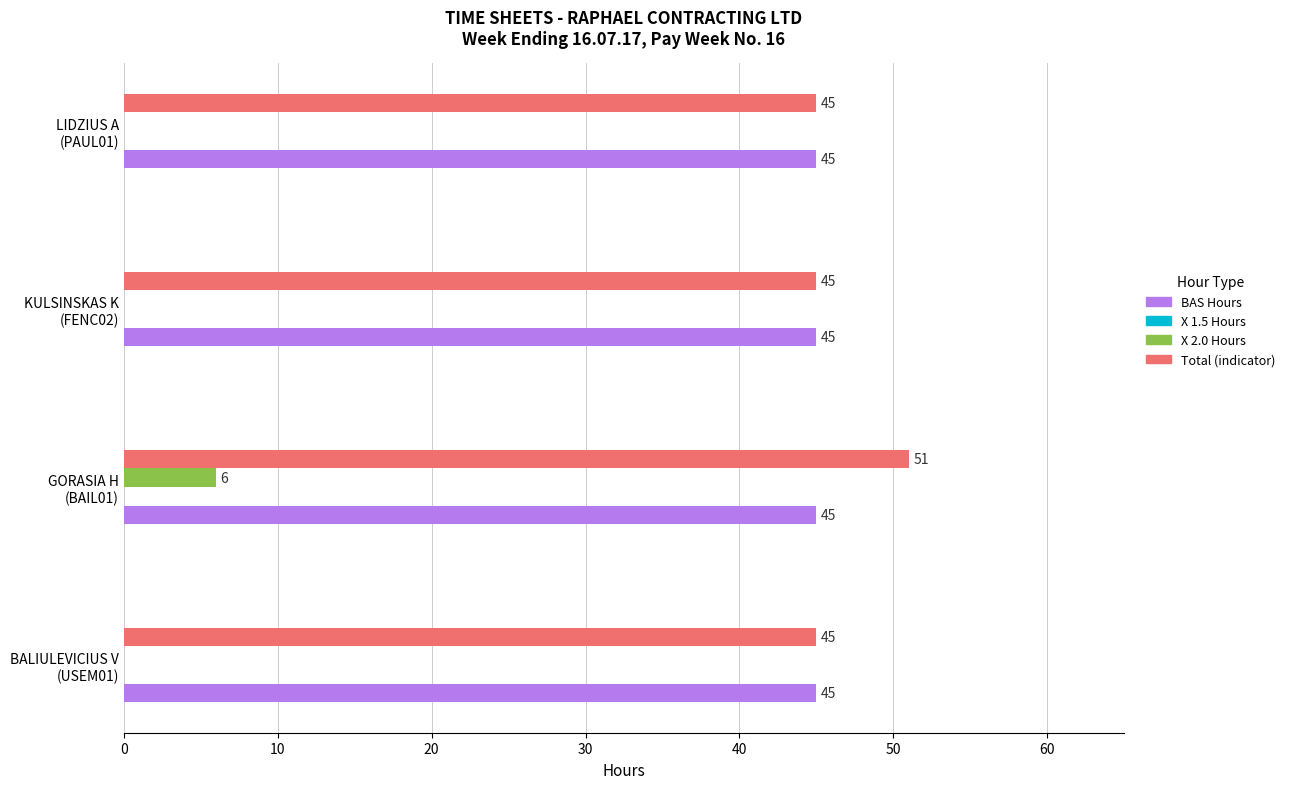

Which series has the largest total across all categories?

Total (indicator)